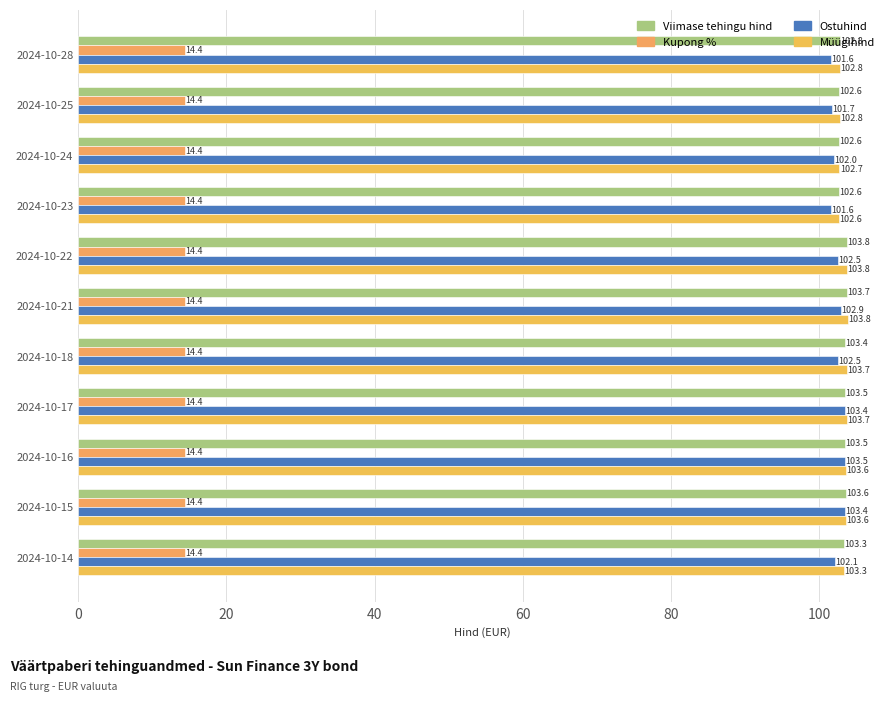

How many values in the Müügihind series exceed 103?

7